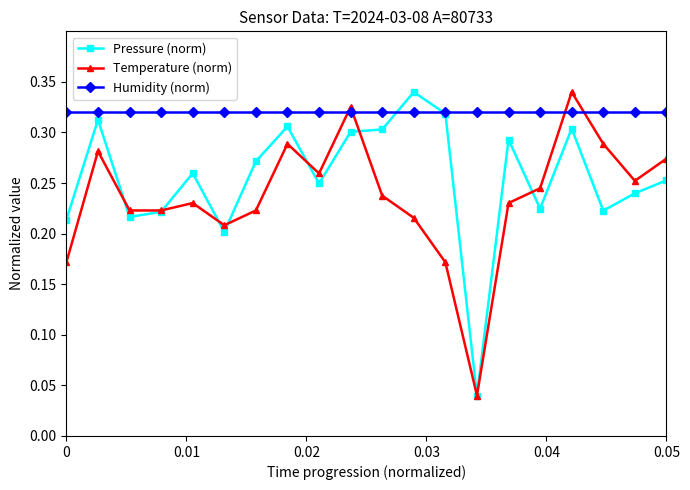

Does the chart have visible grid lines?

No